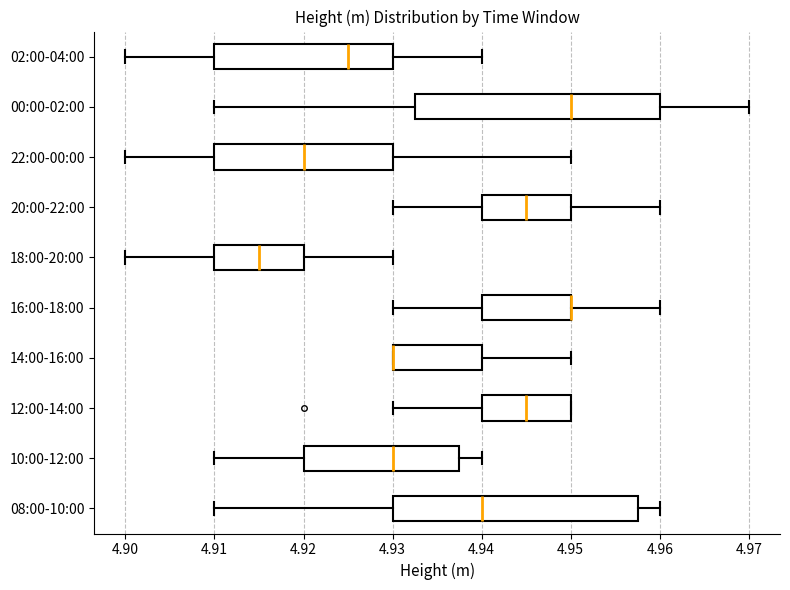

Where is the left edge of the box for 10:00-12:00 on the x-axis? The values are not printed on the chart, so give them approximately, as read against the axis.

4.920